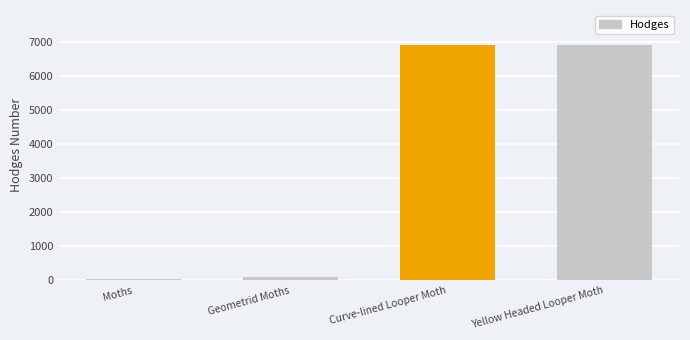

What is the label of the 1st bar from the right?

Yellow Headed Looper Moth